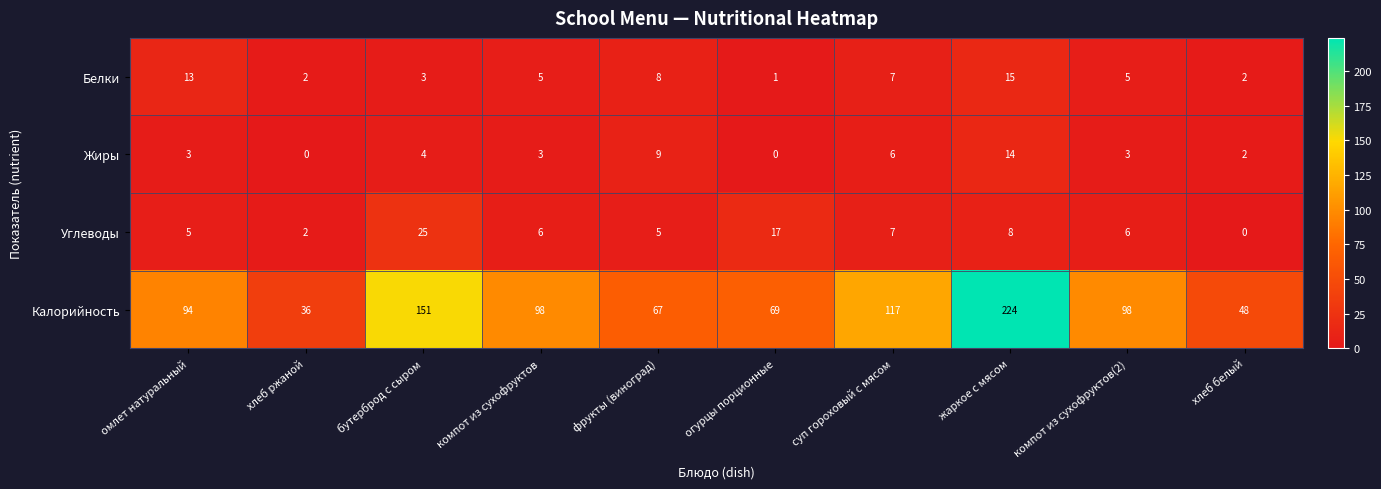

Which label corresponds to the largest value in the chart?

жаркое с мясом